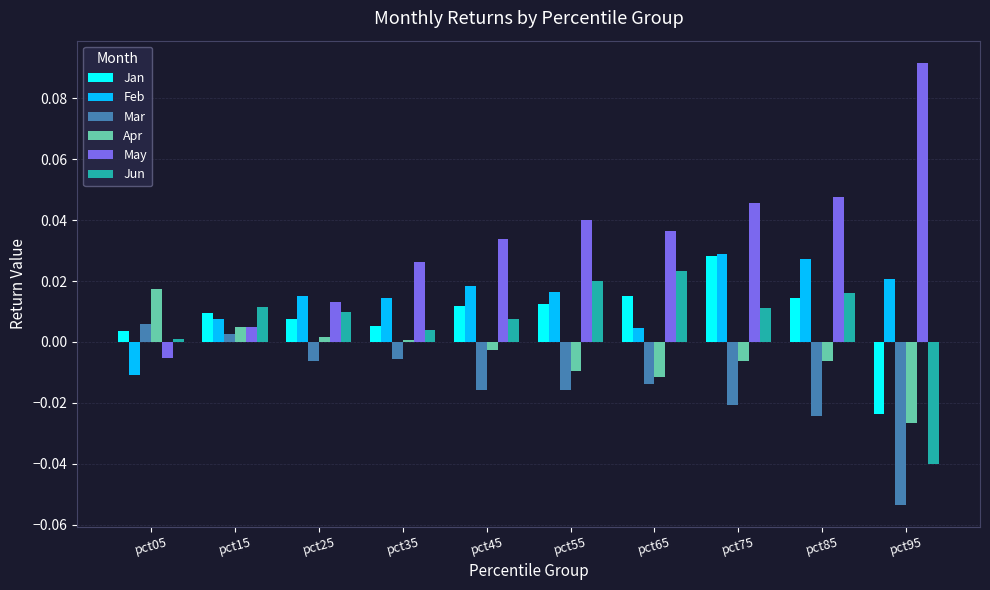

Is it true that Apr equals -0.0 at pct55?

True